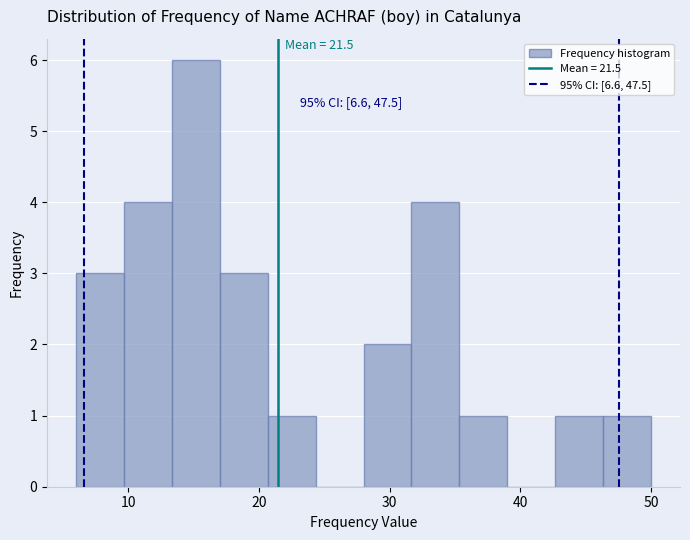

Around what value on the x-axis is the tallest bar? Give the approximate position of its centre, as read against the axis.

15